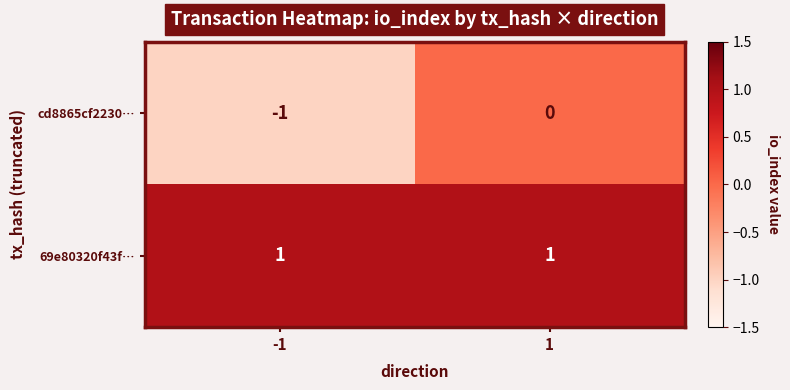

List the series in order of their overall mean, lowest first.

cd8865cf2230…, 69e80320f43f…